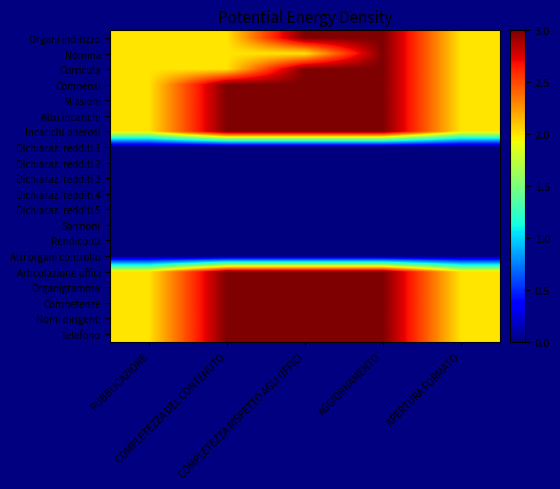

Between APERTURA FORMATO and COMPLETEZZA DEL CONTENUTO, which is larger?

APERTURA FORMATO